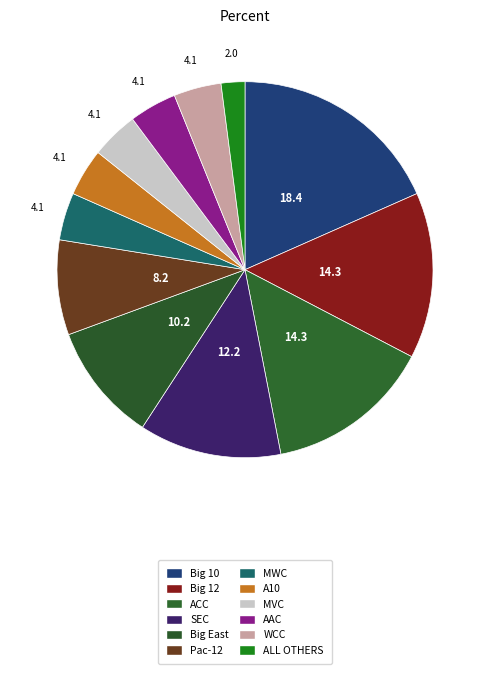

Count the number of slices in the pie.

12